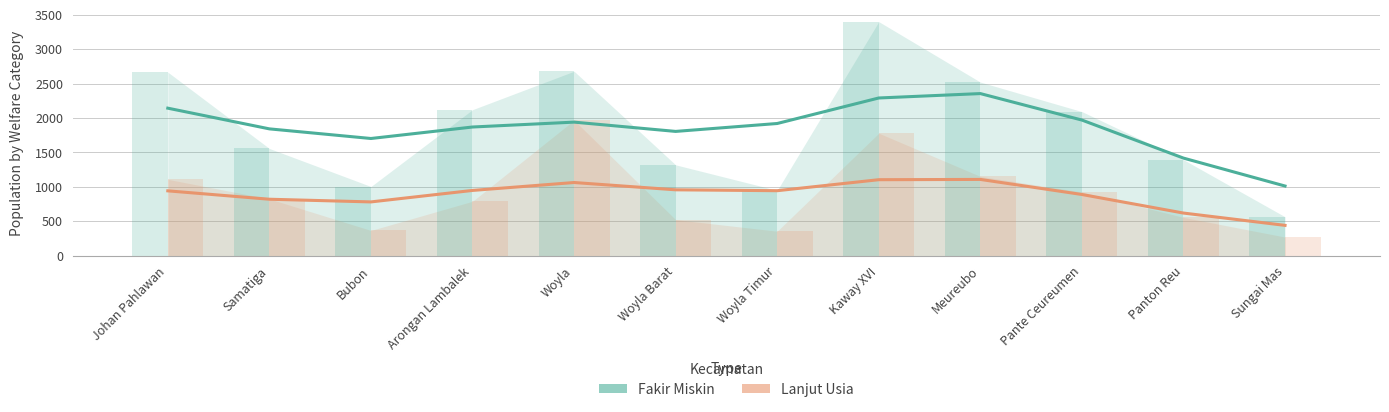

How many groups of bars are there?

12